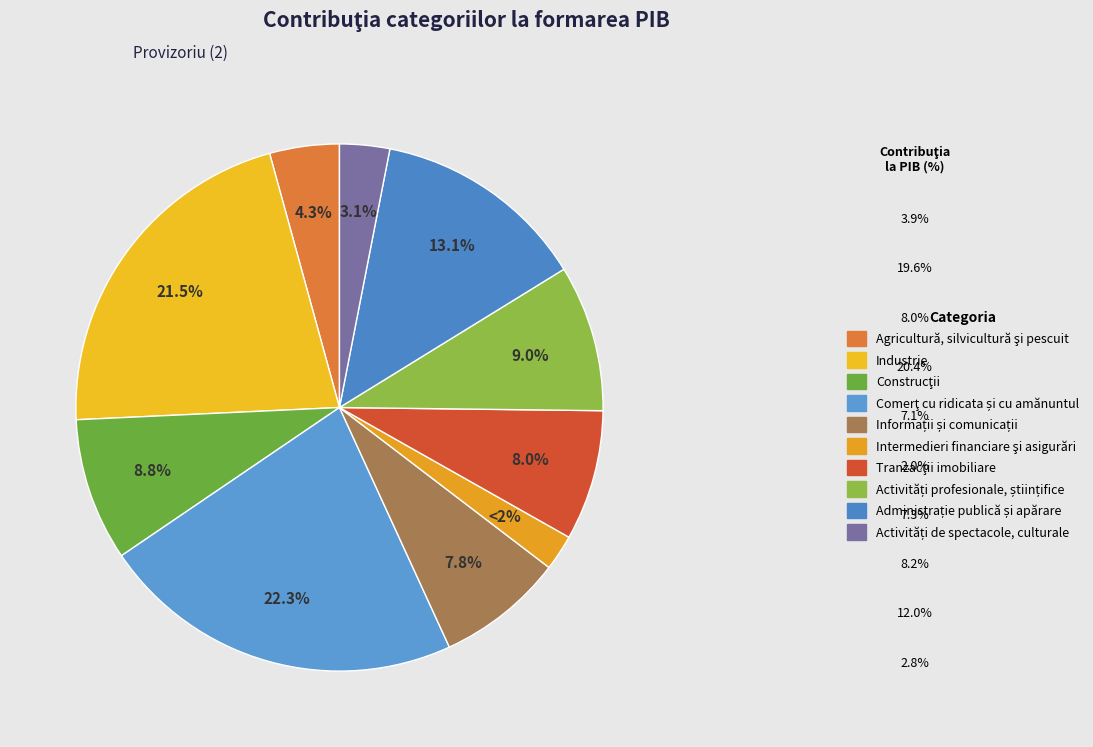

What is the largest slice in the pie chart?

Comerţ cu ridicata și cu amănuntul